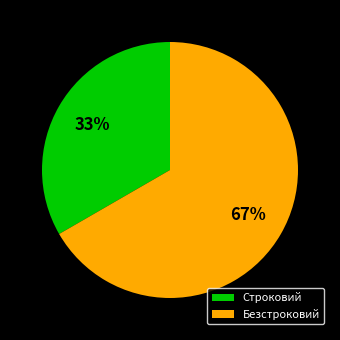

Is the sum of Безстроковий and Строковий greater than half?

Yes